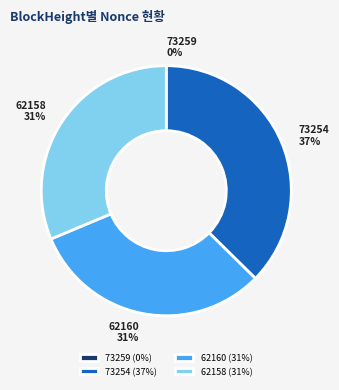

What is the ratio of the value at 62160 to the value at 62158?

1.0